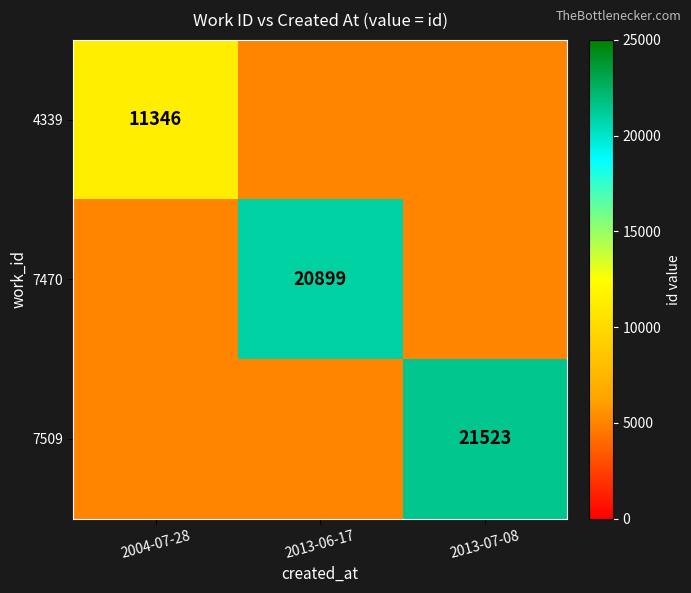

Is it true that 4339 equals 15672 at 2004-07-28?

False